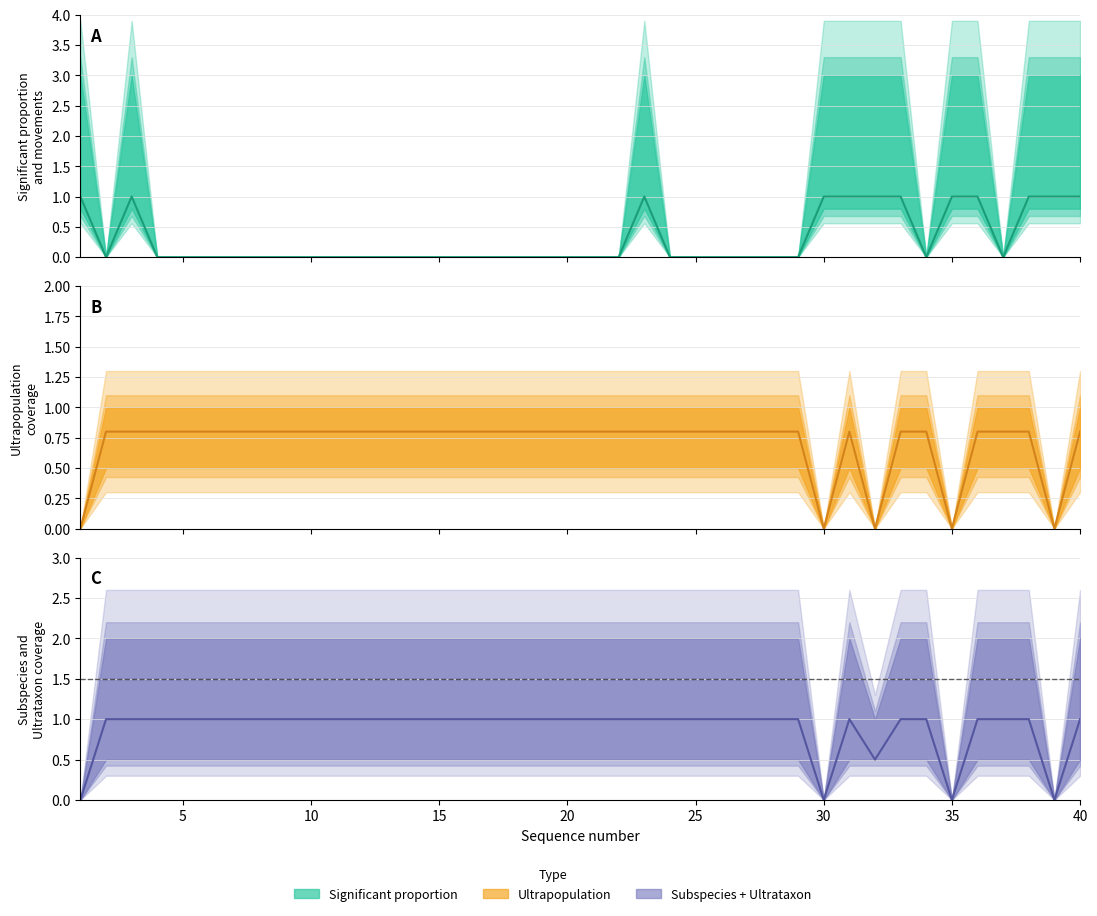

Between which two adjacent categories do Ultrapopulation and Movements cyclic first intersect?

1 and 2